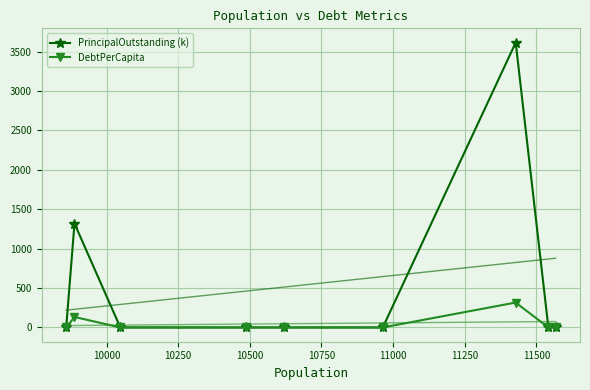

True or false: PrincipalOutstanding (k) has more than 1 points higher than both neighbors.

True